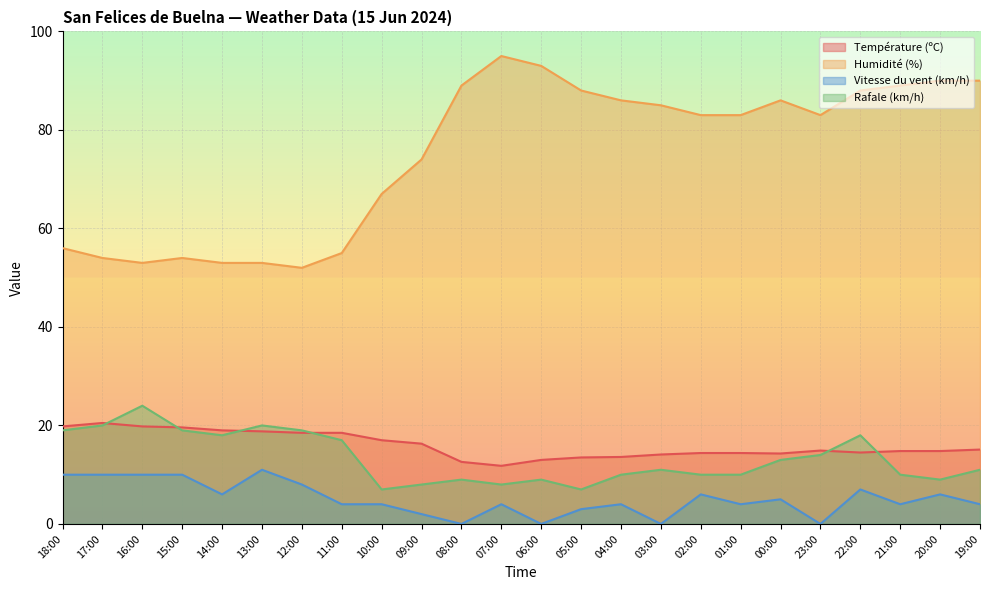

What is the label of the 1st point from the left?

18:00